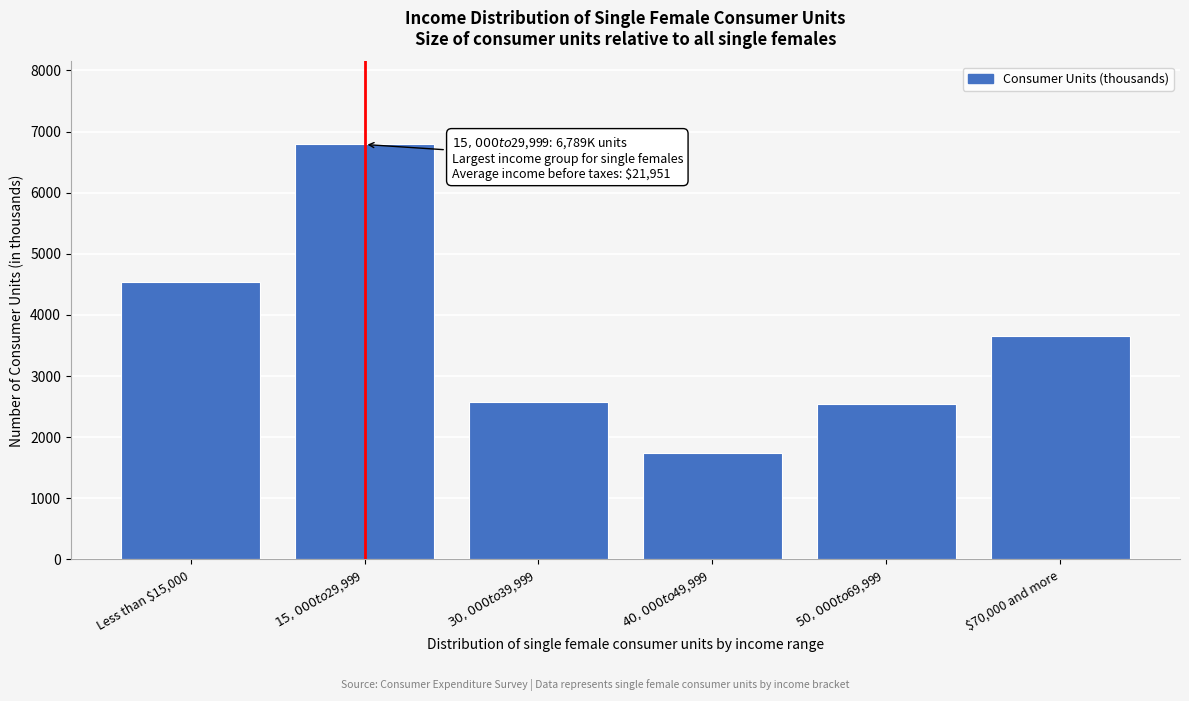

The chart shows a value of 3655 at $70,000 and more. True or false?

True